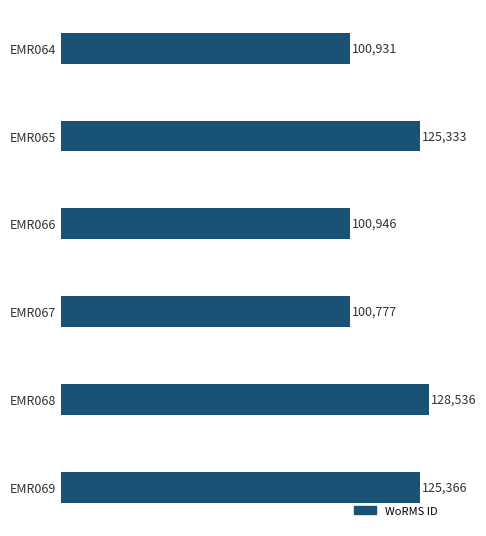

How many bars are there in total?

6